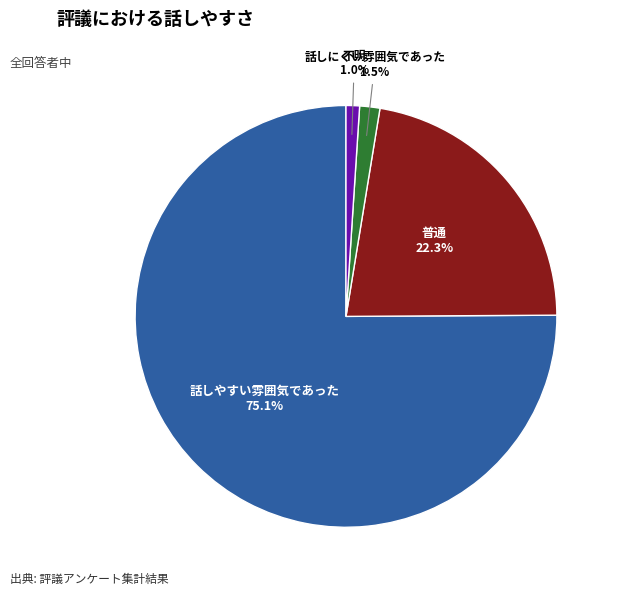

Is there any slice that represents more than half of the pie?

Yes